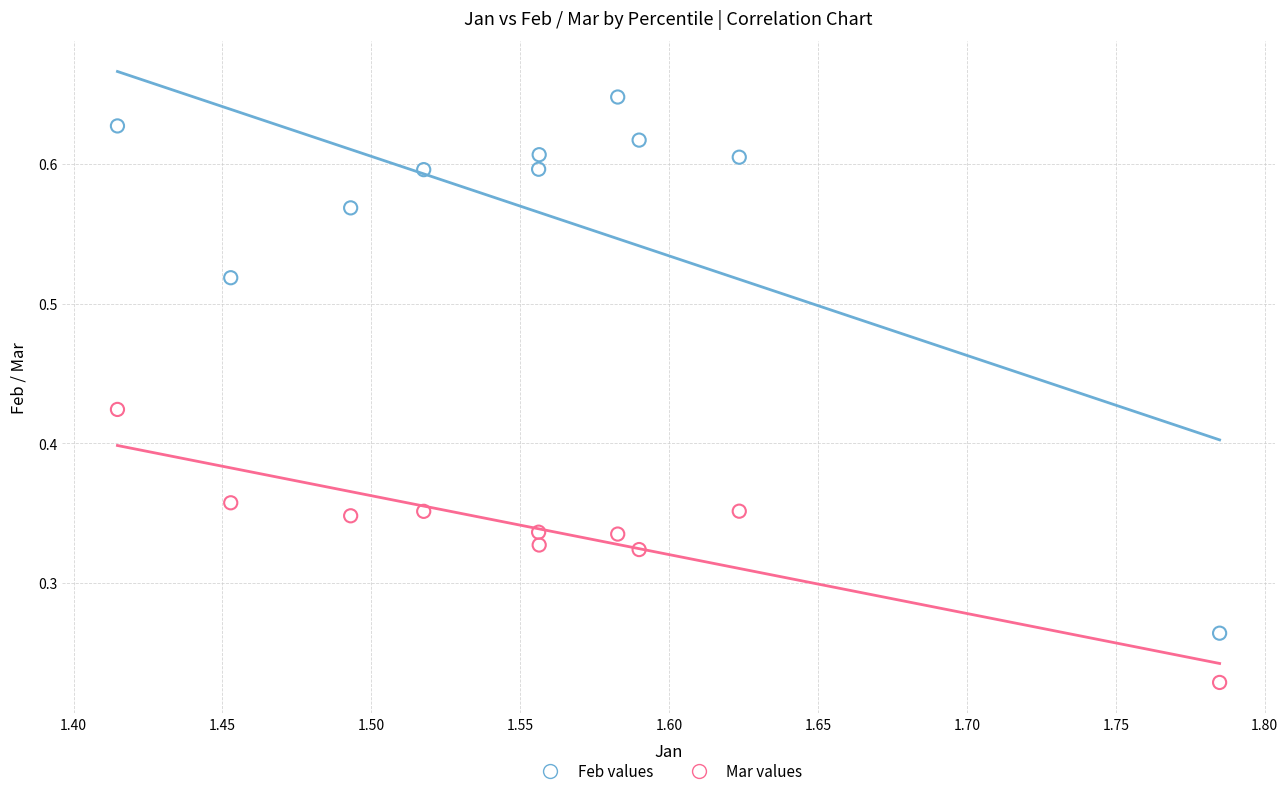

Which series contains the lowest Y value?

Mar values